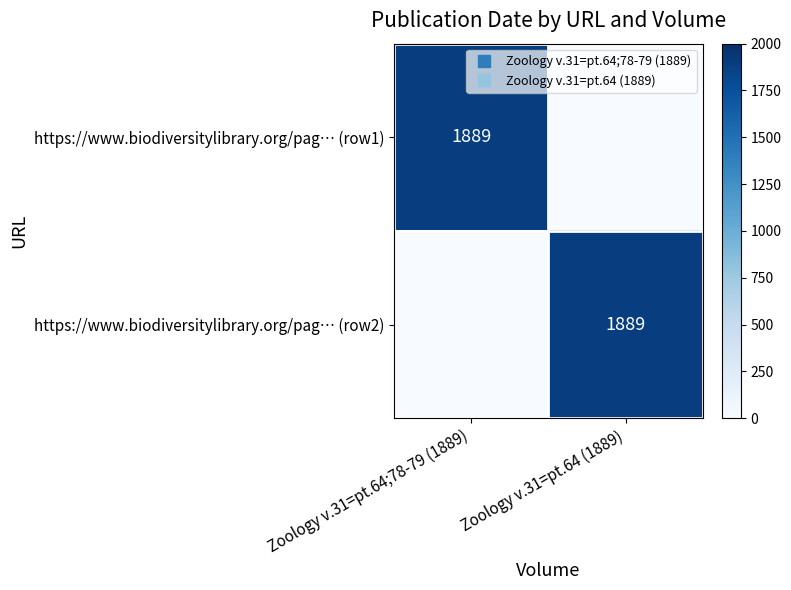

Where is https://www.biodiversitylibrary.org/pag… (row1) nearest to the value 944?

Zoology v.31=pt.64 (1889)